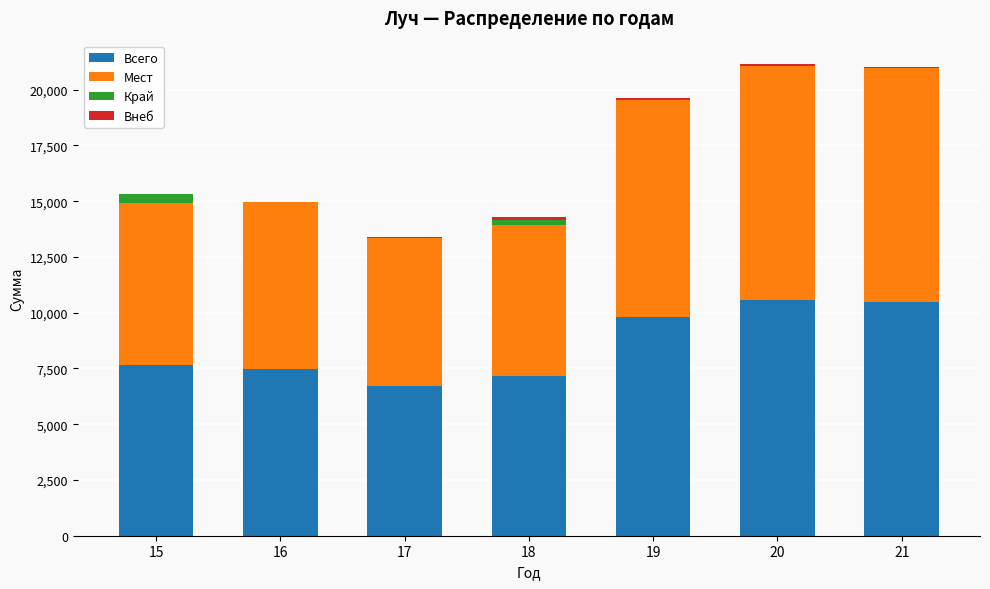

The value of Всего at 20 is 15538.7. True or false?

False